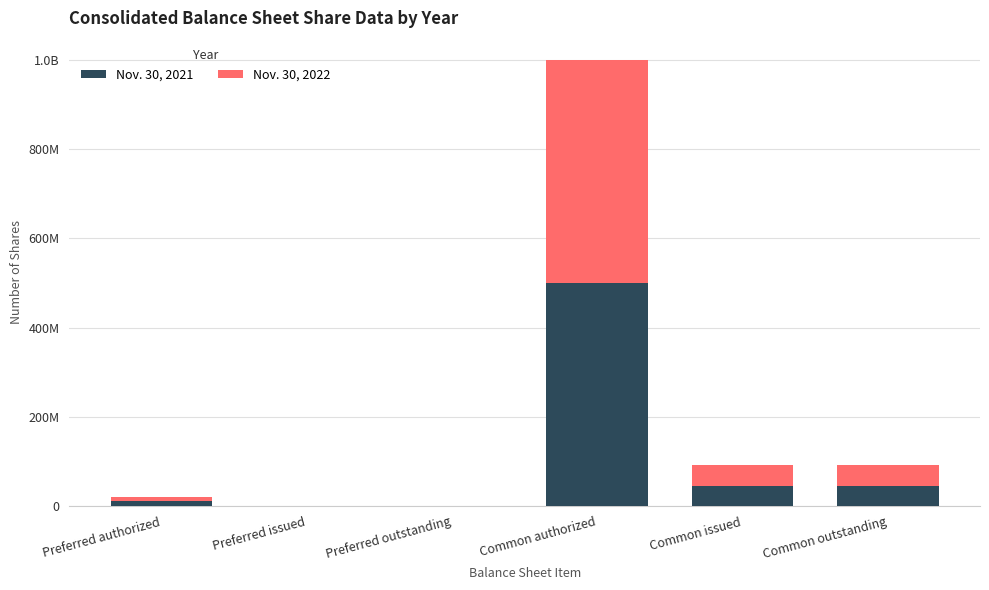

What are all the series names shown in the legend?

Nov. 30, 2021, Nov. 30, 2022